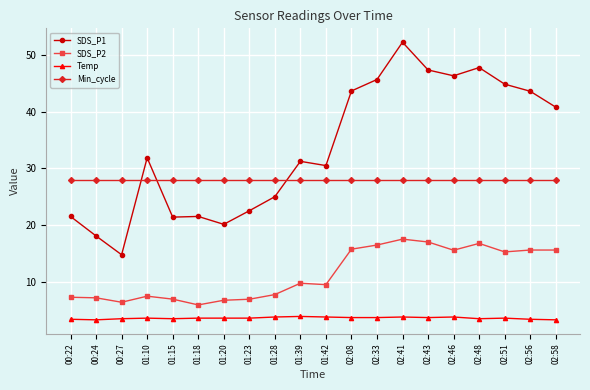

What is the value of the Temp point at the 14th from the left?

3.8